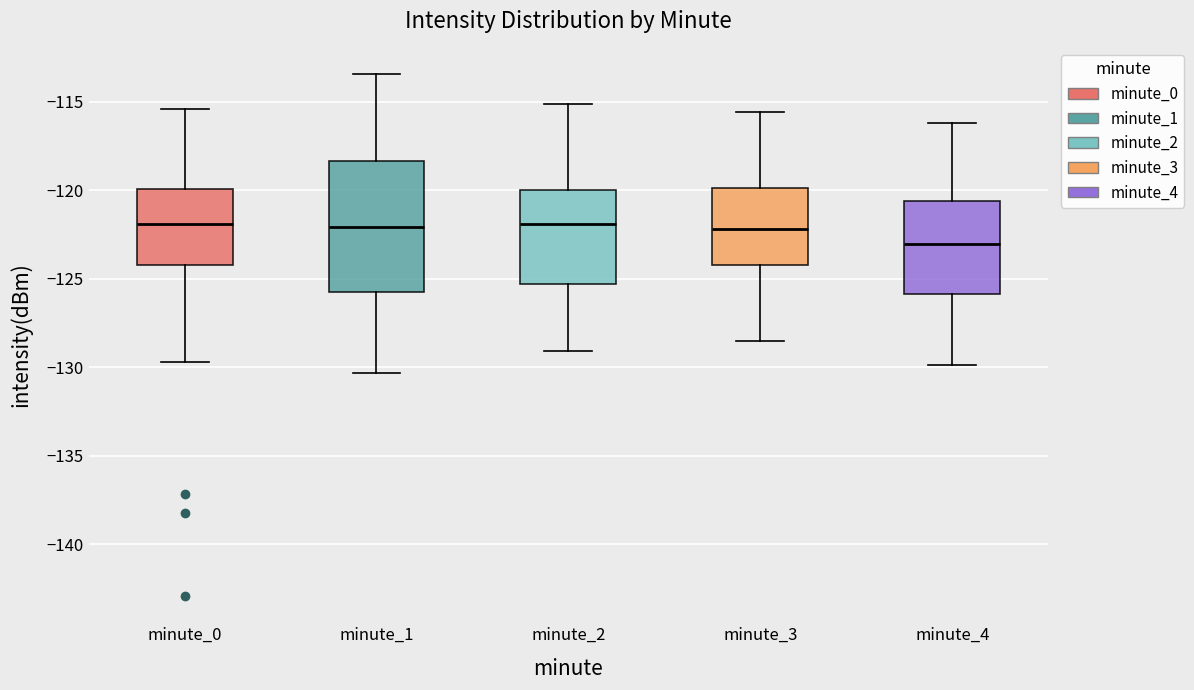

Which box is the tallest, from its lower edge to its upper edge?

minute_1